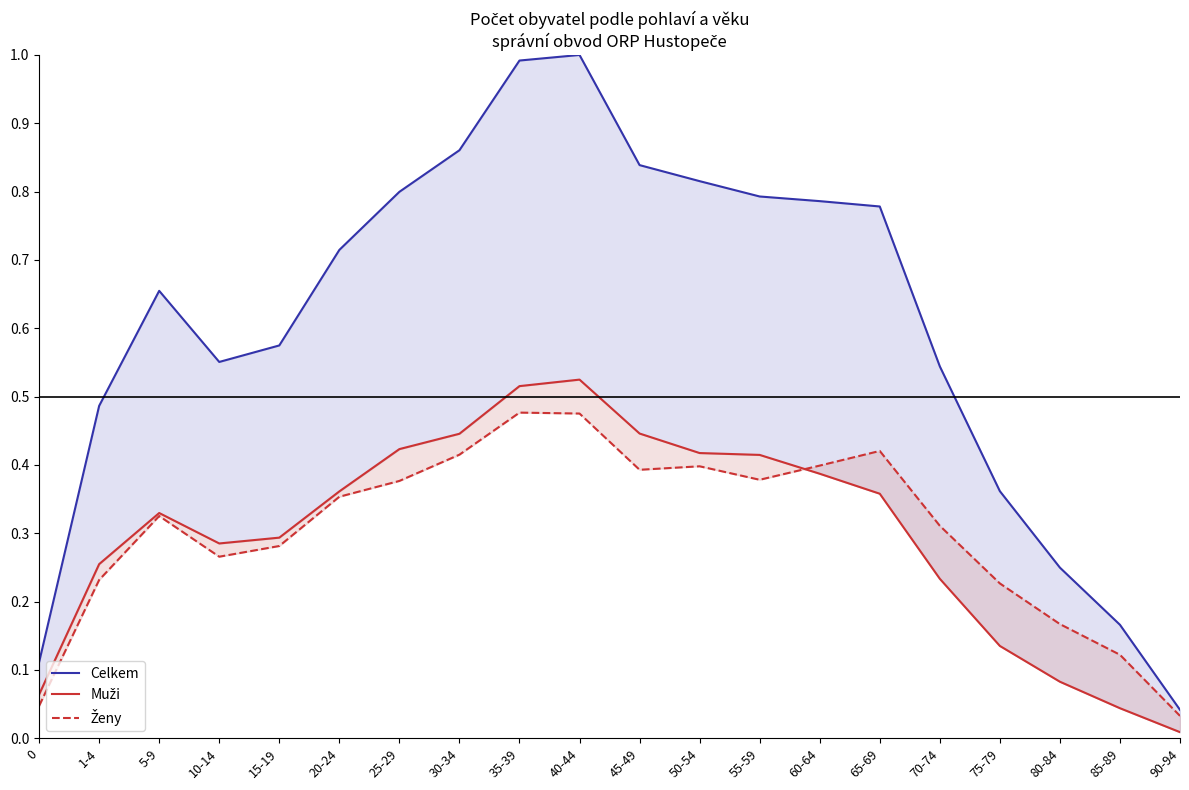

Where is the first local minimum for Ženy?

10-14